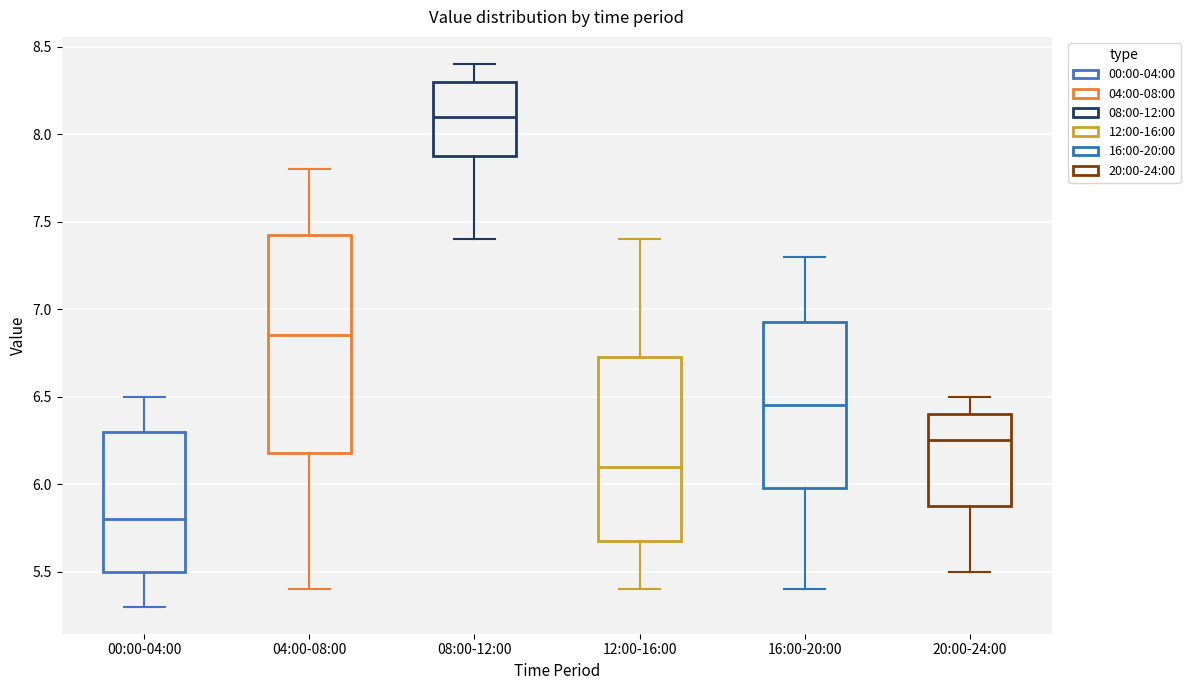

Reading left to right, transcribe this box plot: for each box, give where its median line is, the range the box spans, and where its two whiskers end, as read against the y-axis. The values are not printed on the chart, so give them approximately, as read against the axis.

00:00-04:00: median 5.80, box 5.50 to 6.30, whiskers 5.30 to 6.50
04:00-08:00: median 6.85, box 6.20 to 7.45, whiskers 5.40 to 7.80
08:00-12:00: median 8.10, box 7.90 to 8.30, whiskers 7.40 to 8.40
12:00-16:00: median 6.10, box 5.70 to 6.75, whiskers 5.40 to 7.40
16:00-20:00: median 6.45, box 6.00 to 6.95, whiskers 5.40 to 7.30
20:00-24:00: median 6.25, box 5.90 to 6.40, whiskers 5.50 to 6.50